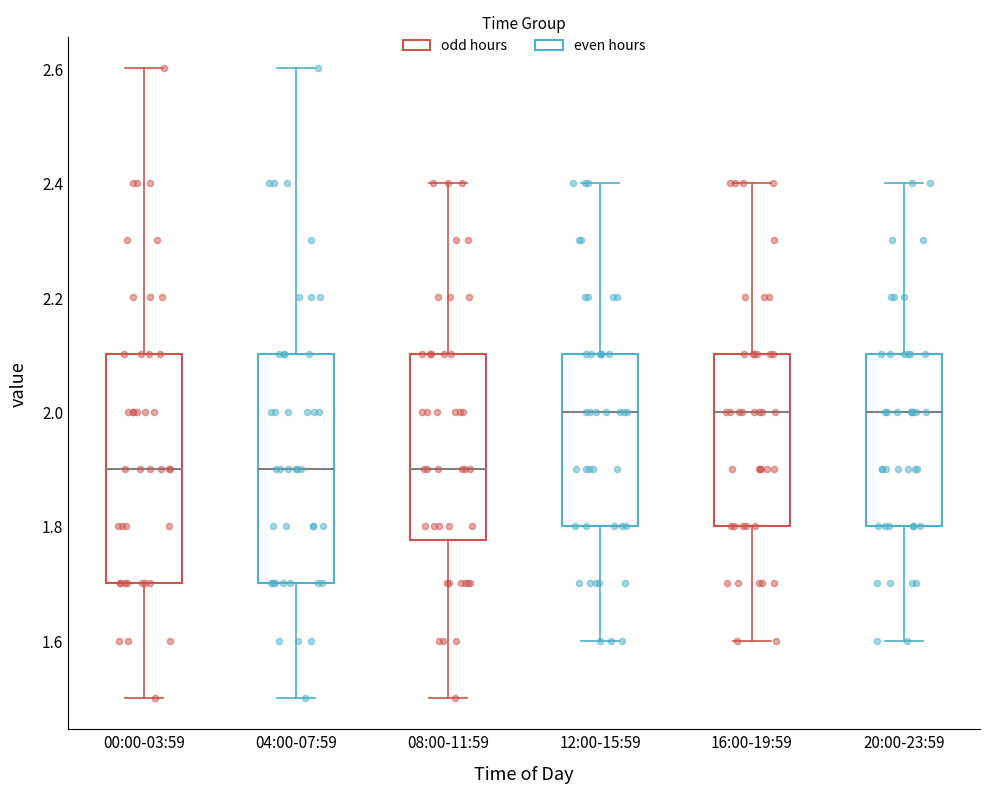

Where is the upper edge of the box for 12:00-15:59 on the y-axis? The values are not printed on the chart, so give them approximately, as read against the axis.

2.10